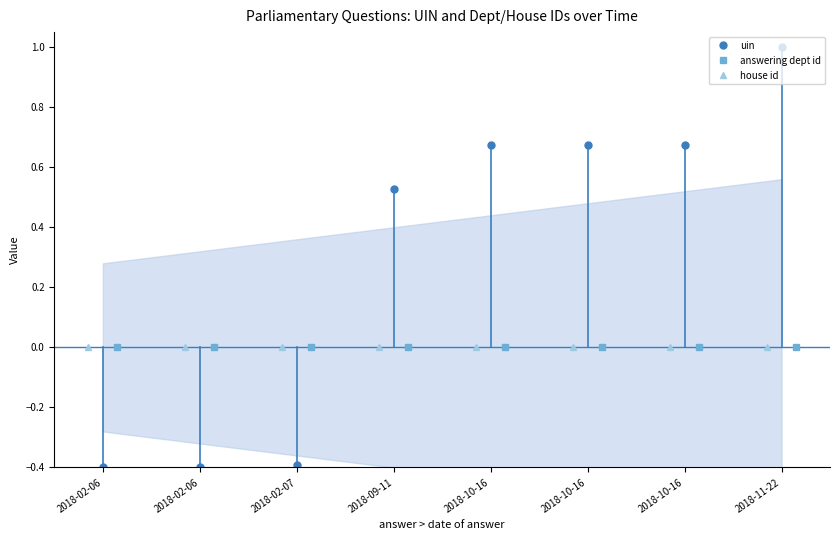

Where is uin nearest to the value 0?

2018-02-06